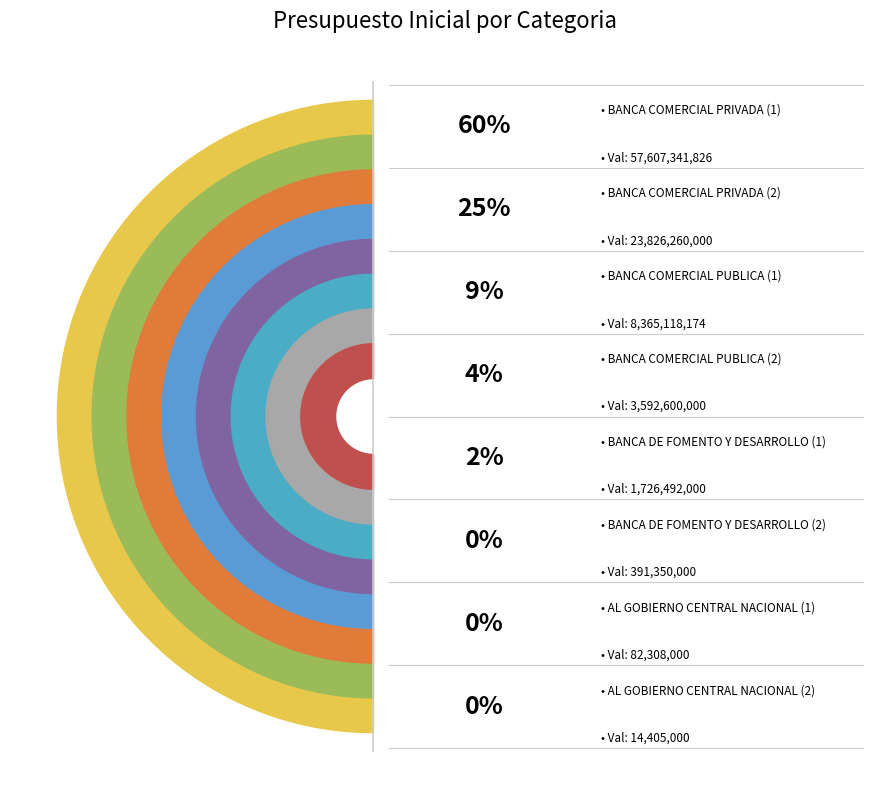

Combined, what portion of the pie is AL GOBIERNO CENTRAL NACIONAL (2) and BANCA DE FOMENTO Y DESARROLLO (2)?

0.4%